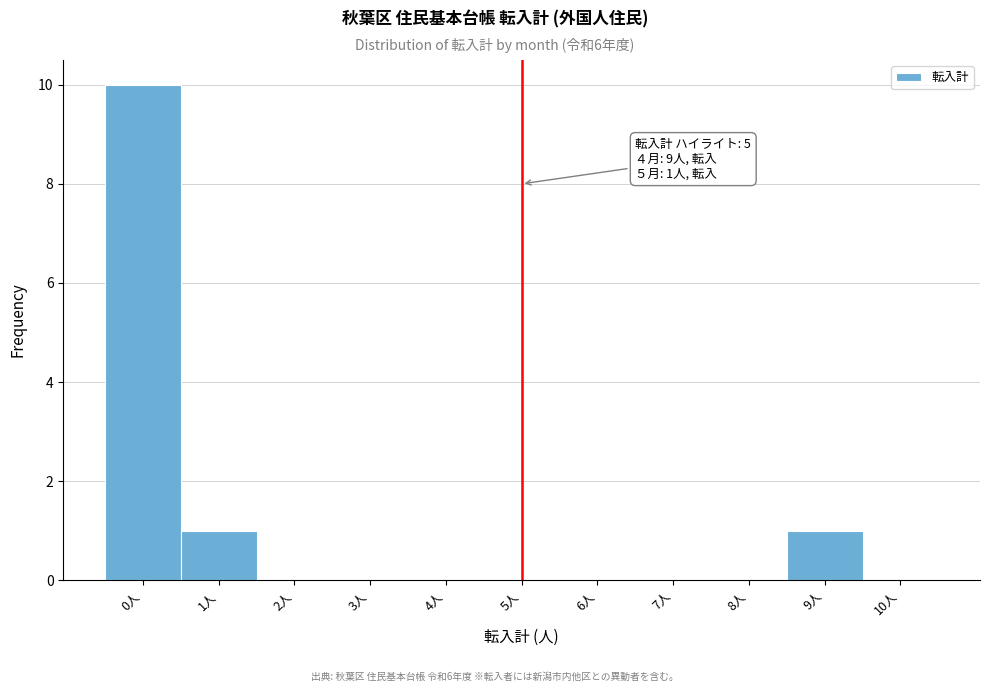

Which range on the x-axis has the tallest bar?

-0.5 to 0.5